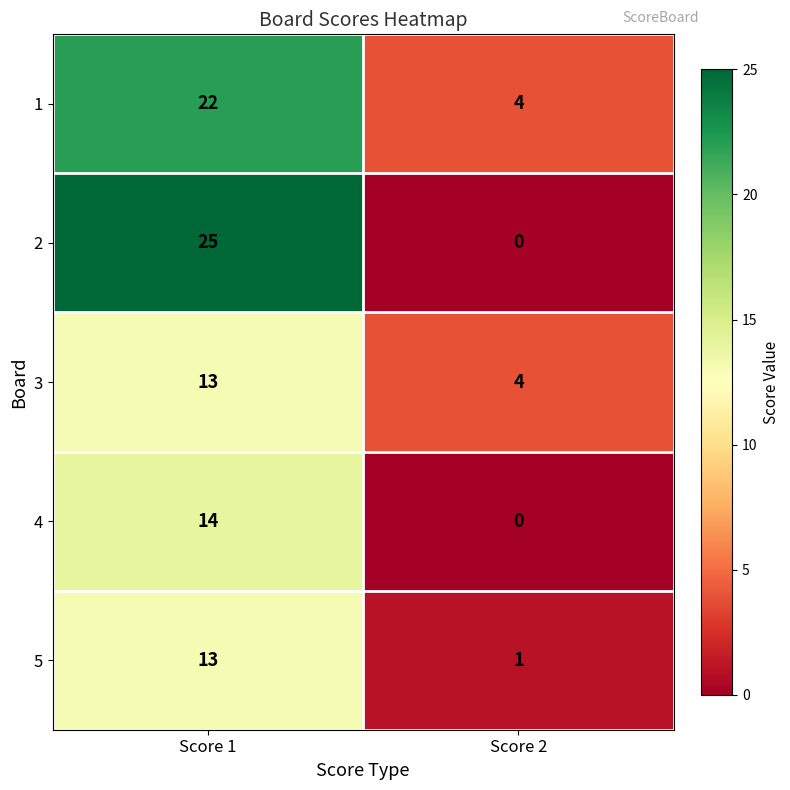

How many series are shown in this chart?

5